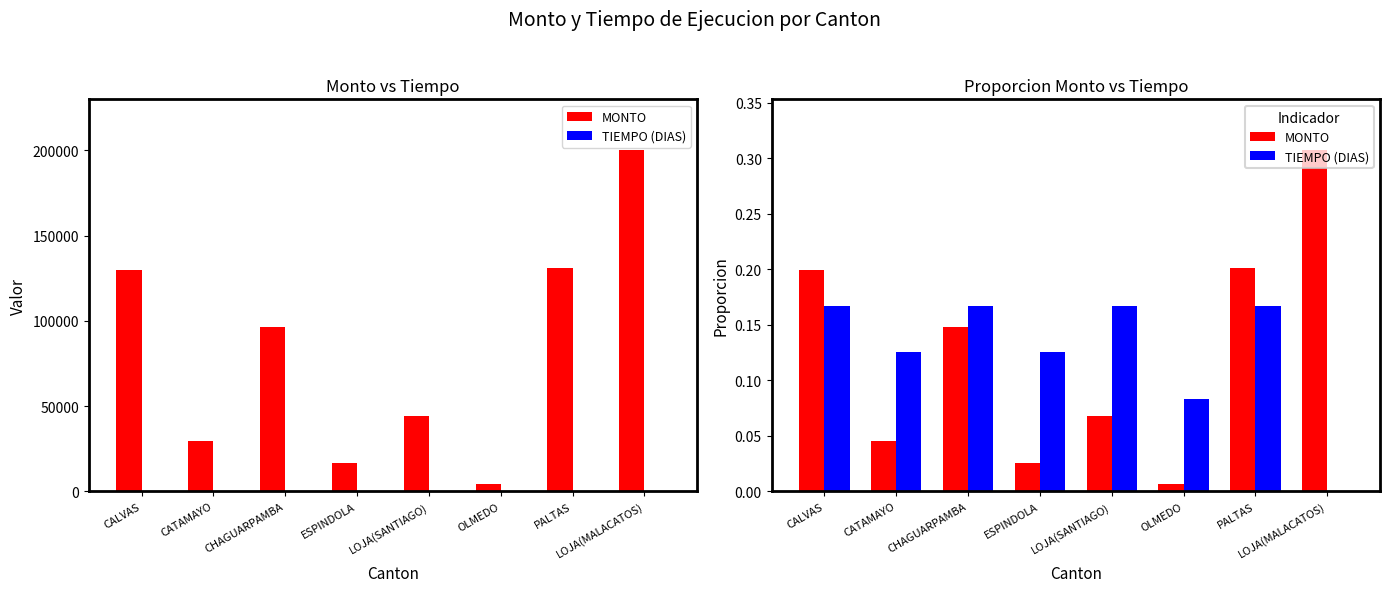

Read the TIEMPO (DIAS) value at ESPINDOLA.

0.1